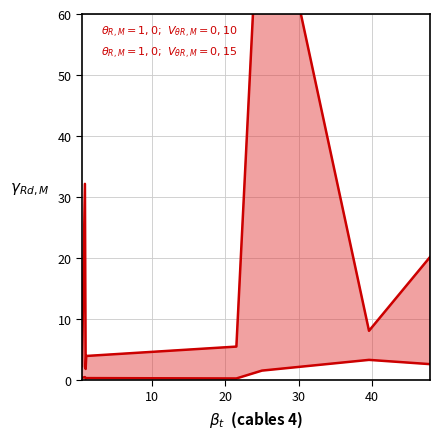

At which label does $\theta_{R,M}=1,0;\ V_{\theta R,M}=0,15$ reach its minimum?

20